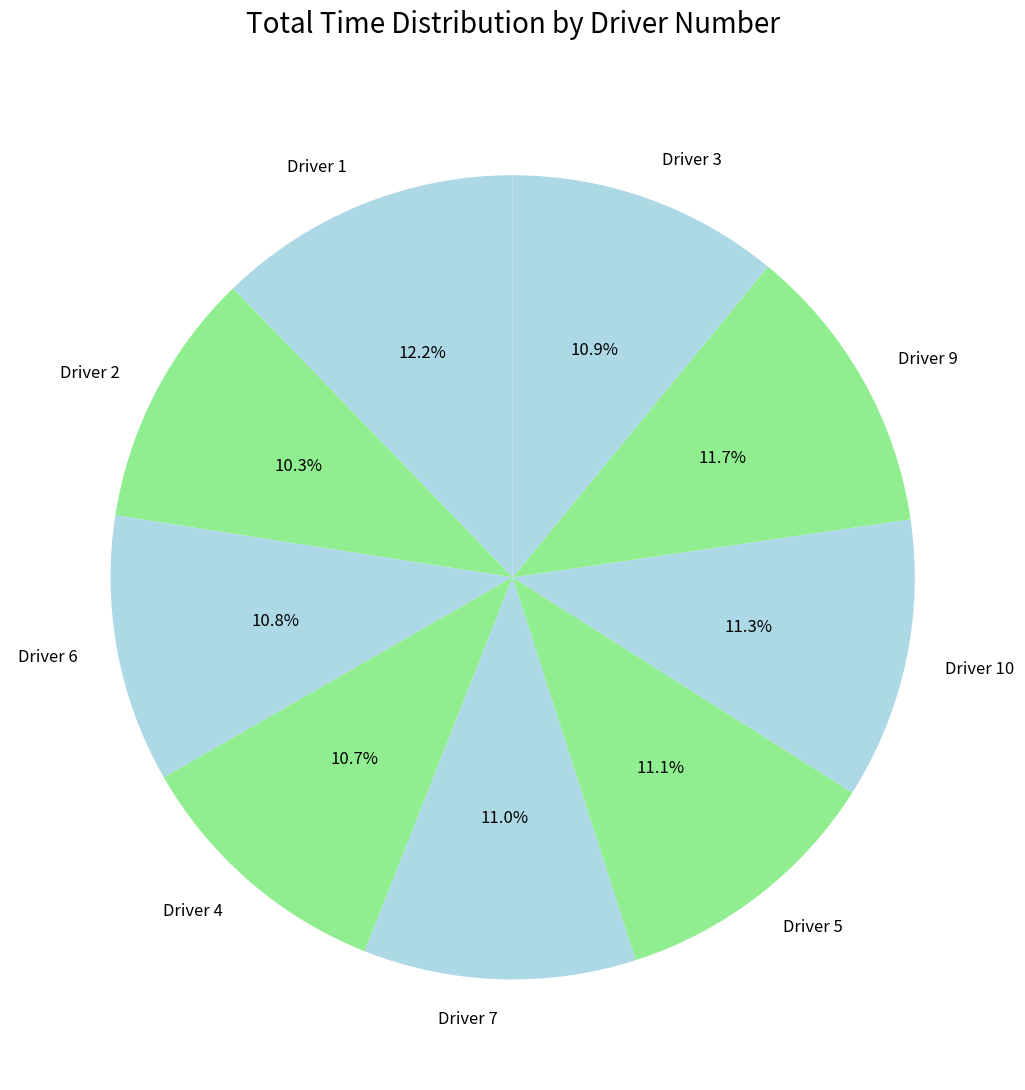

Combined, what portion of the pie is Driver 4 and Driver 5?

21.8%